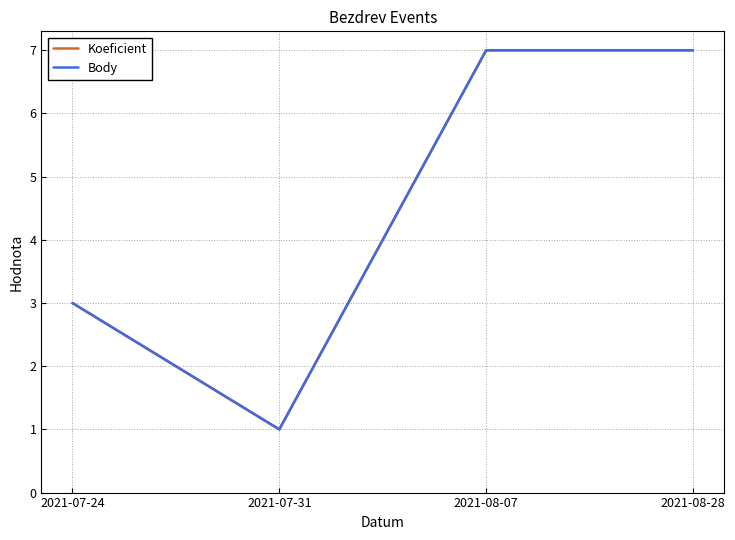

Does the chart have visible grid lines?

Yes